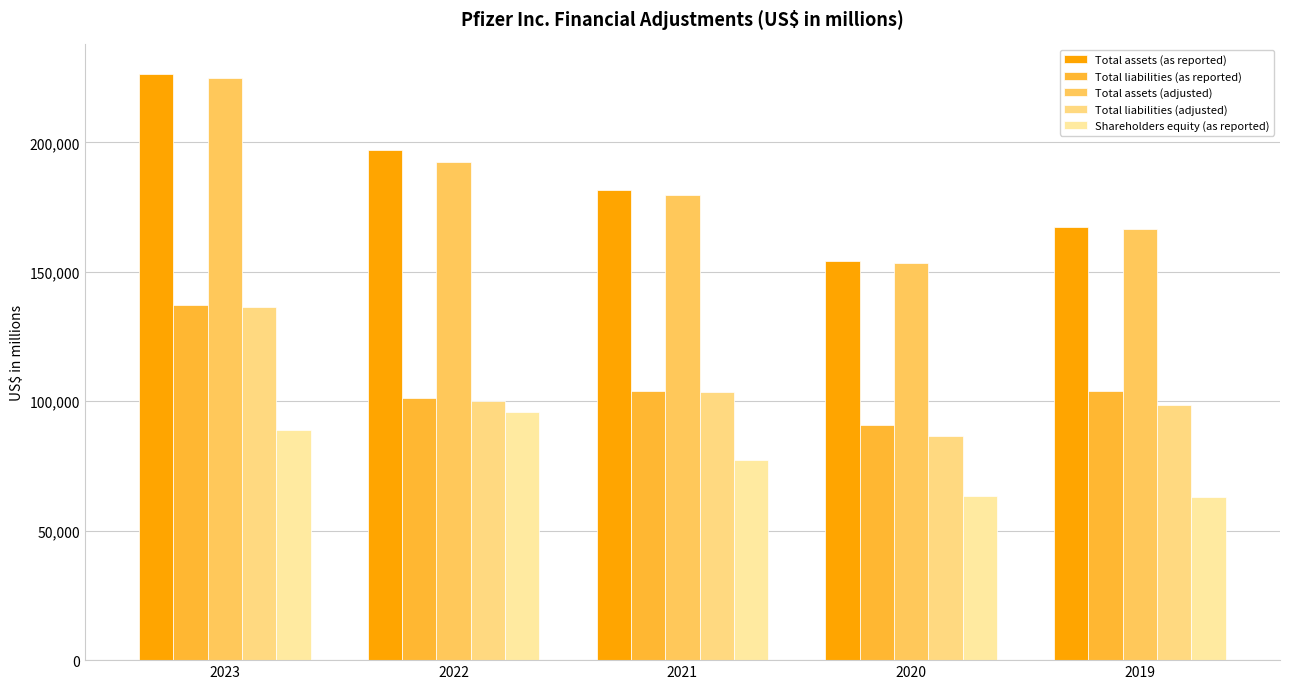

What is the highest value of the Total liabilities (as reported) series?

137213